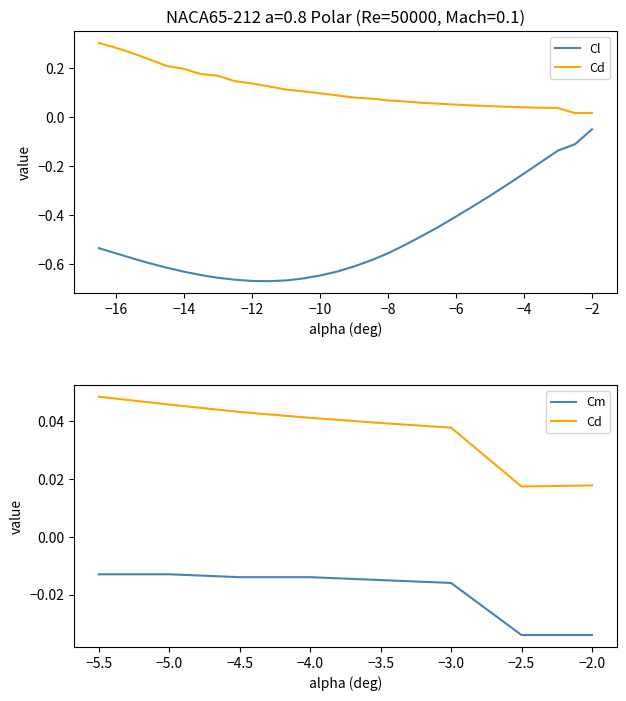

True or false: Cl has more than 0 interior local peaks.

False